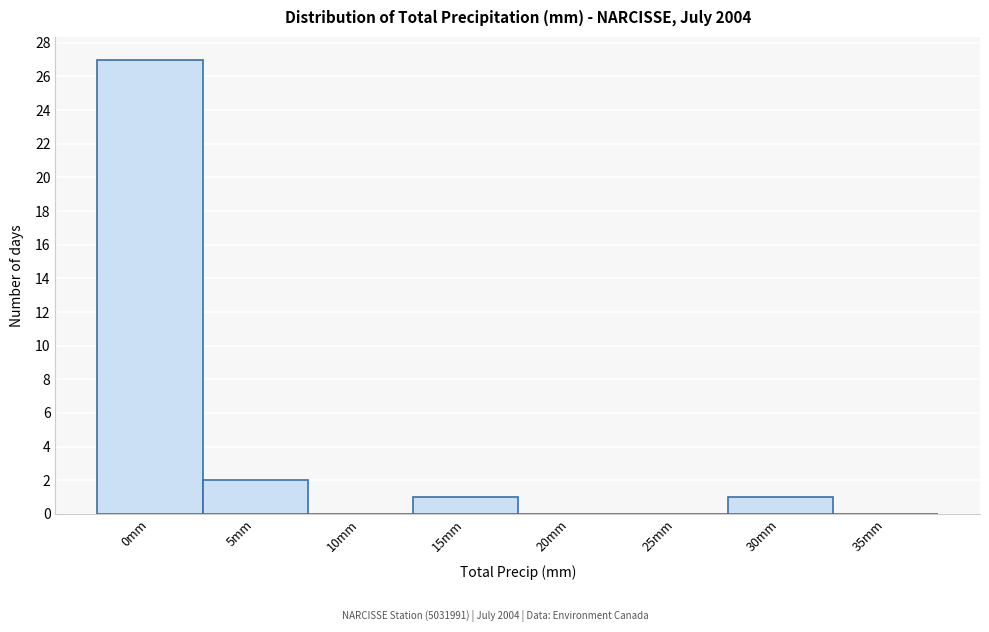

Reading left to right, extract all data points from this chart.

0mm=27	5mm=2	10mm=0	15mm=1	20mm=0	25mm=0	30mm=1	35mm=0